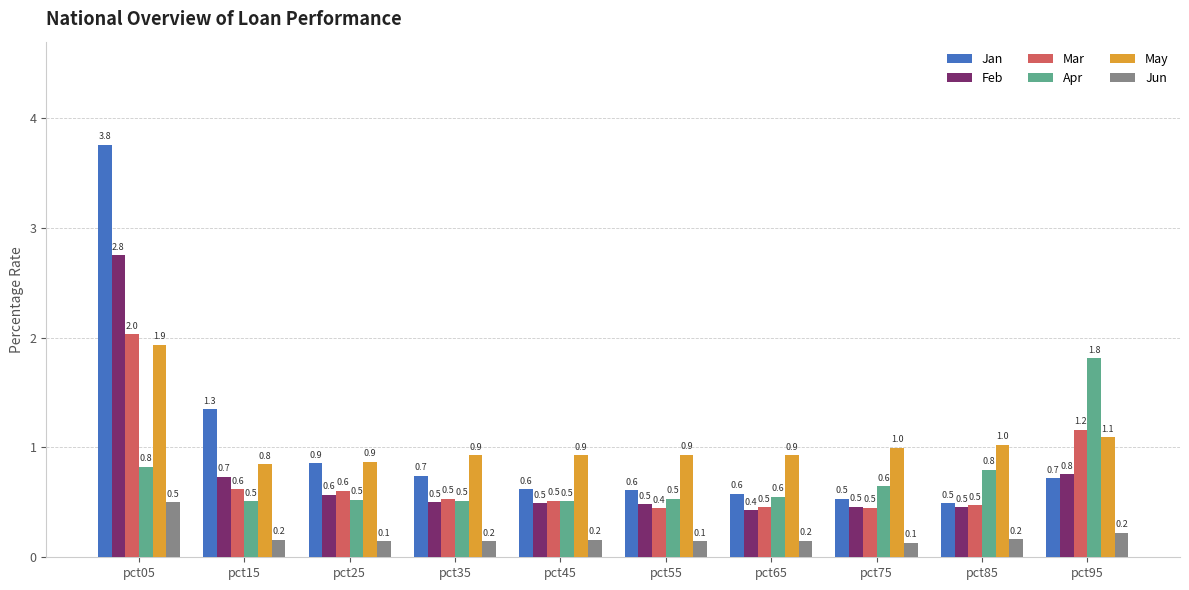

What is the approximate value of May at pct75?

1.0